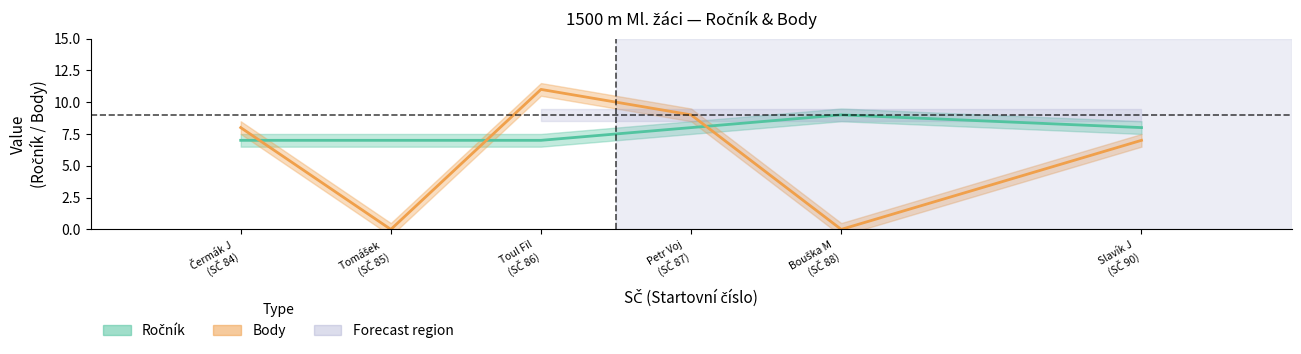

True or false: Body has a value of 12 at Slavík Jan.

False